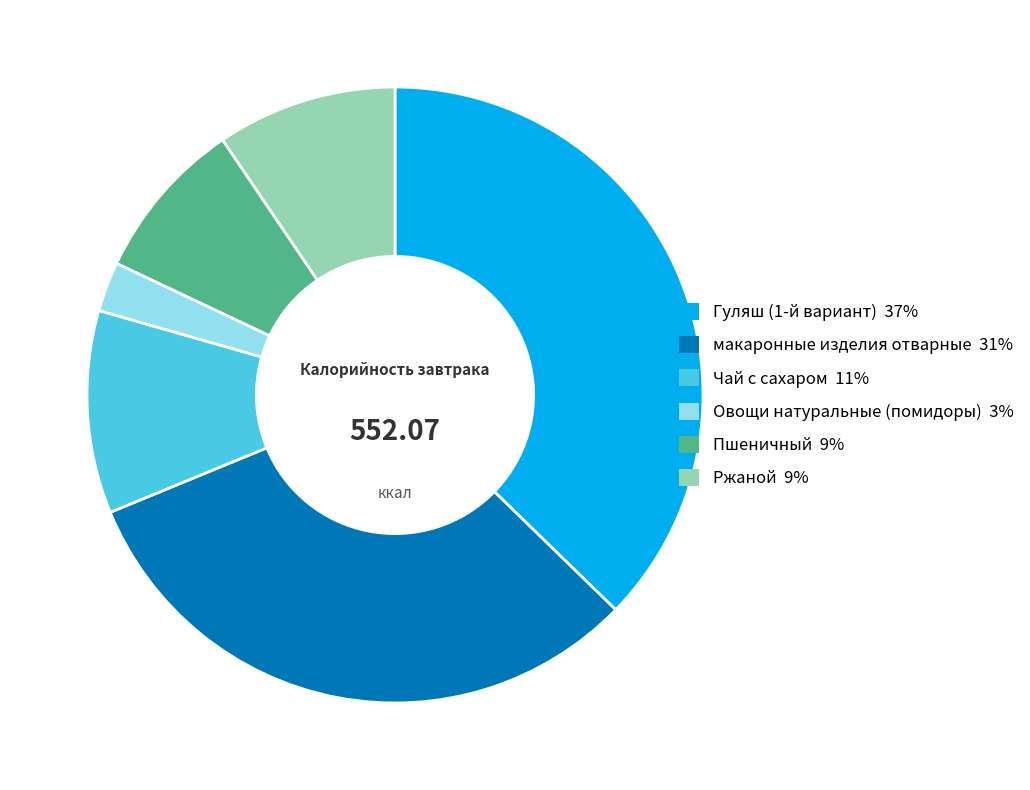

Rank the categories by value from lowest to highest.

Овощи натуральные (помидоры), Пшеничный, Ржаной, Чай с сахаром, макаронные изделия отварные, Гуляш (1-й вариант)